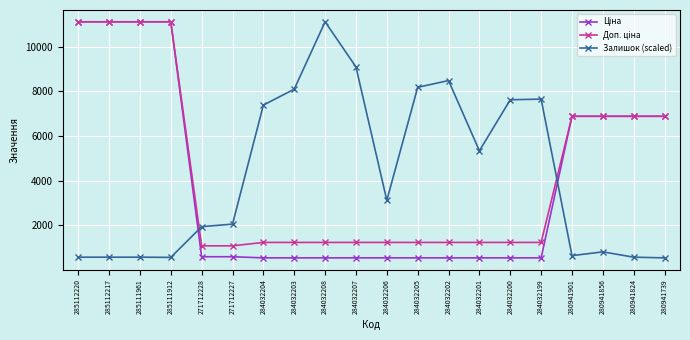

What is the lowest value of the Залишок (scaled) series?

535.4